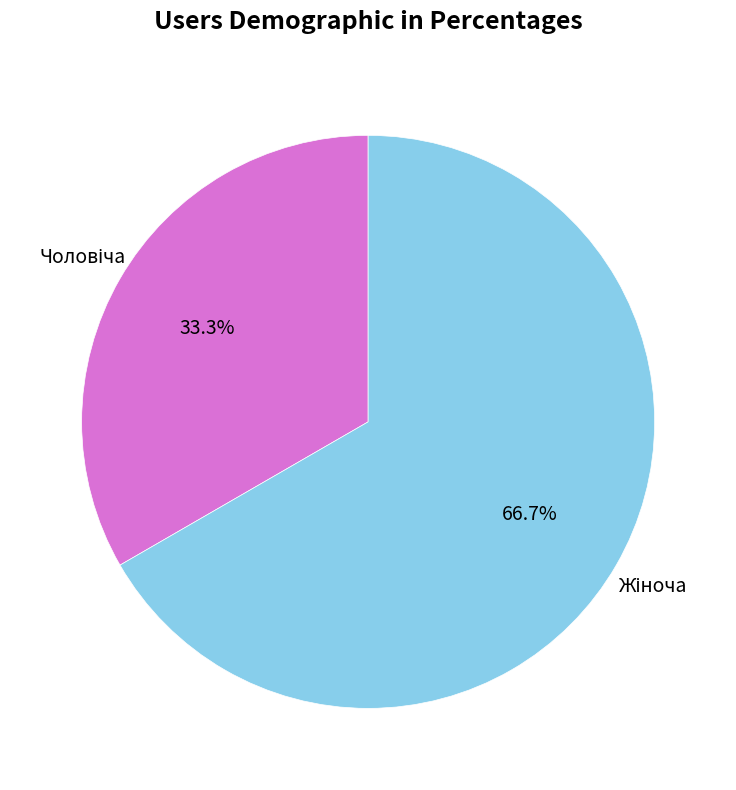

How many slices are in this pie chart?

2